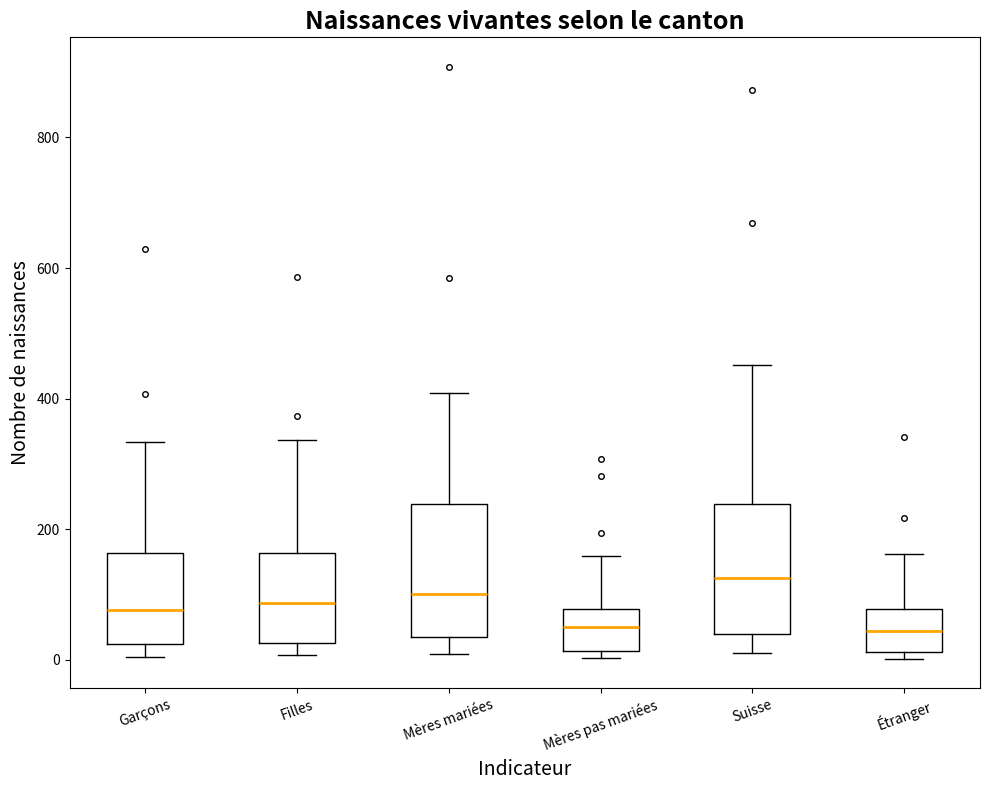

Reading left to right, read every box against the y-axis: the position of its median line, the range the box covers, and the ends of its whiskers. The values are not printed on the chart, so give them approximately, as read against the axis.

Garçons: median 80, box 20 to 160, whiskers 0 to 340
Filles: median 80, box 20 to 160, whiskers 0 to 340
Mères mariées: median 100, box 40 to 240, whiskers 0 to 400
Mères pas mariées: median 60, box 20 to 80, whiskers 0 to 160
Suisse: median 120, box 40 to 240, whiskers 20 to 460
Étranger: median 40, box 20 to 80, whiskers 0 to 160